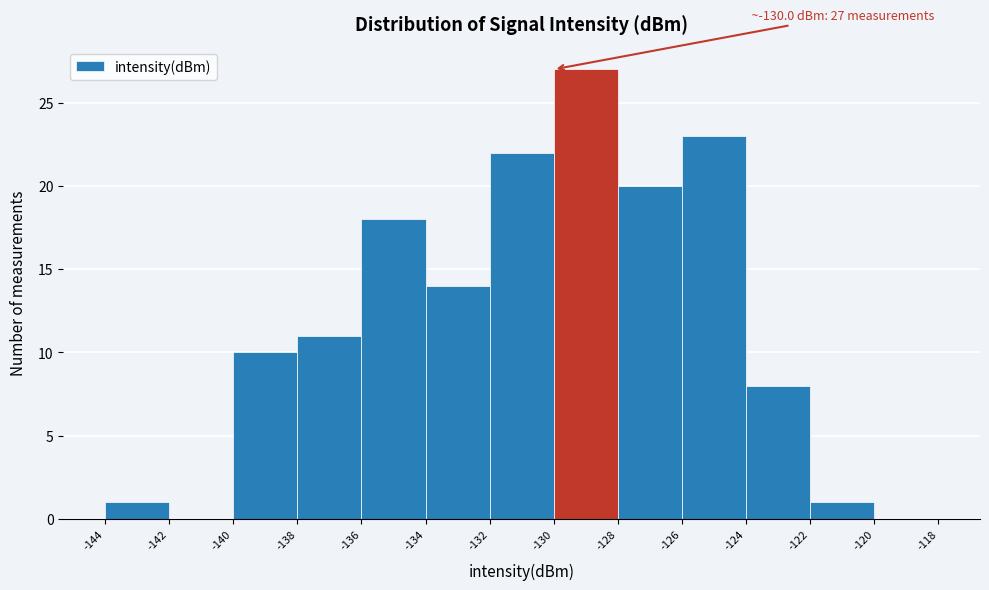

Over which range of the x-axis is the bar tallest?

-130 to -128